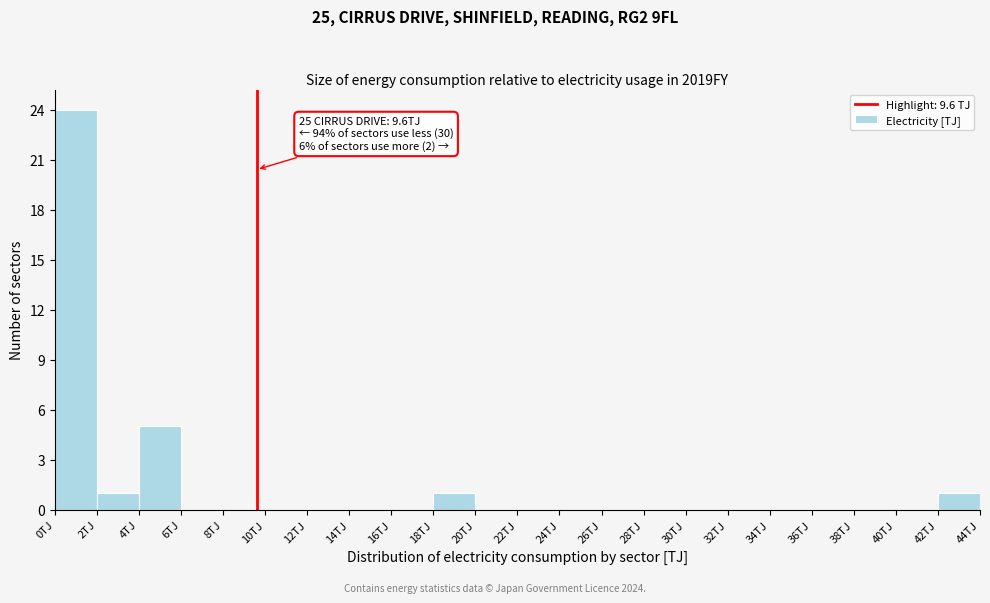

Over which range of the x-axis is the bar tallest?

0 to 2